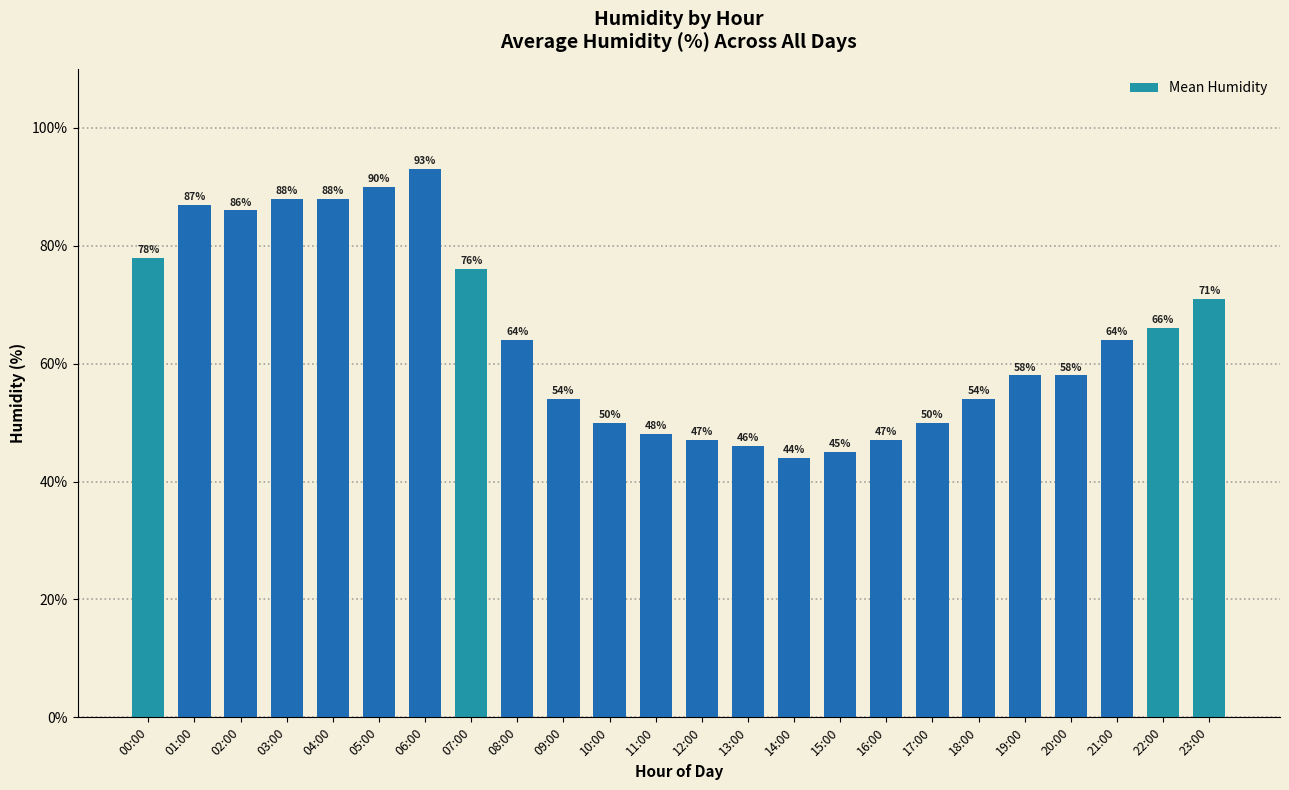

True or false: the data shows 90 at 21:00.

False